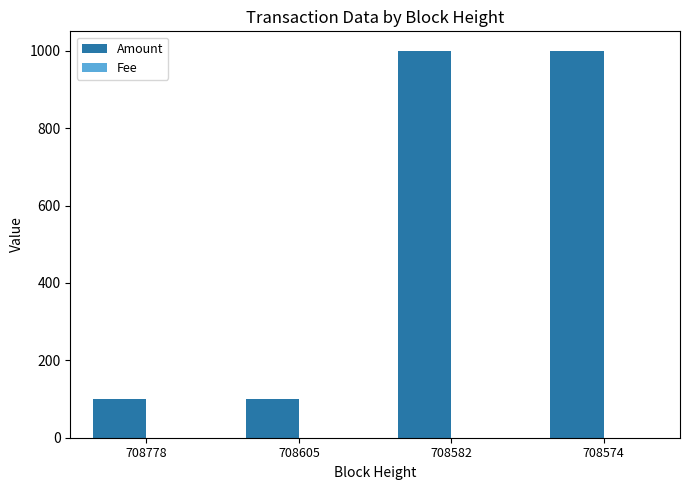

What is the sum of all Amount values?

2199.8